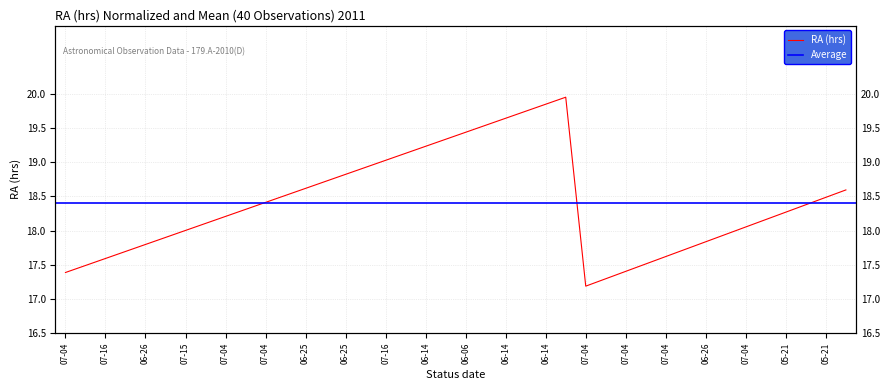

Between 37 and 28, which is larger?

37